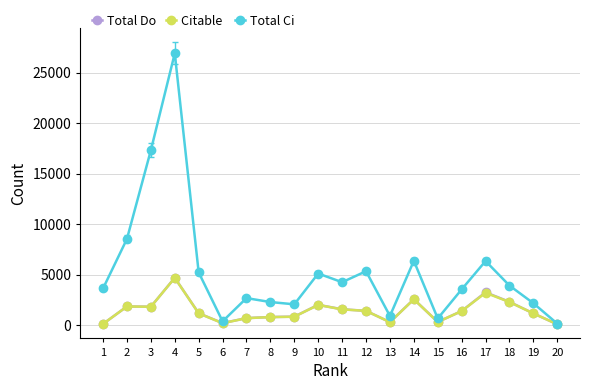

At which category is the sum across all series the highest?

4